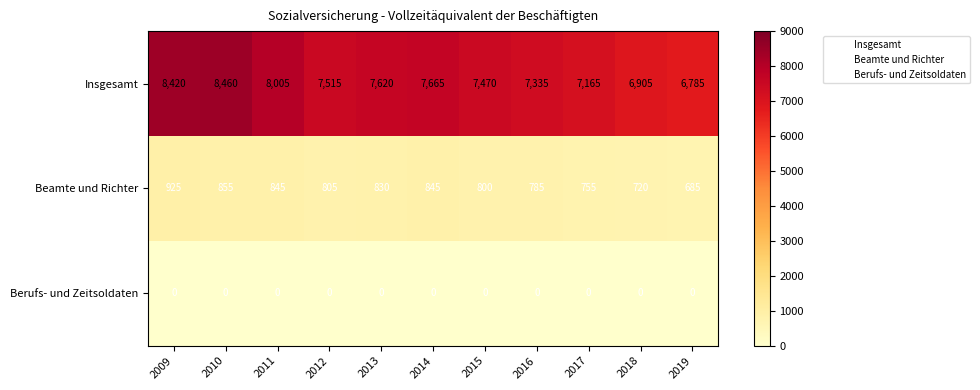

Which series has the widest spread of values?

Insgesamt